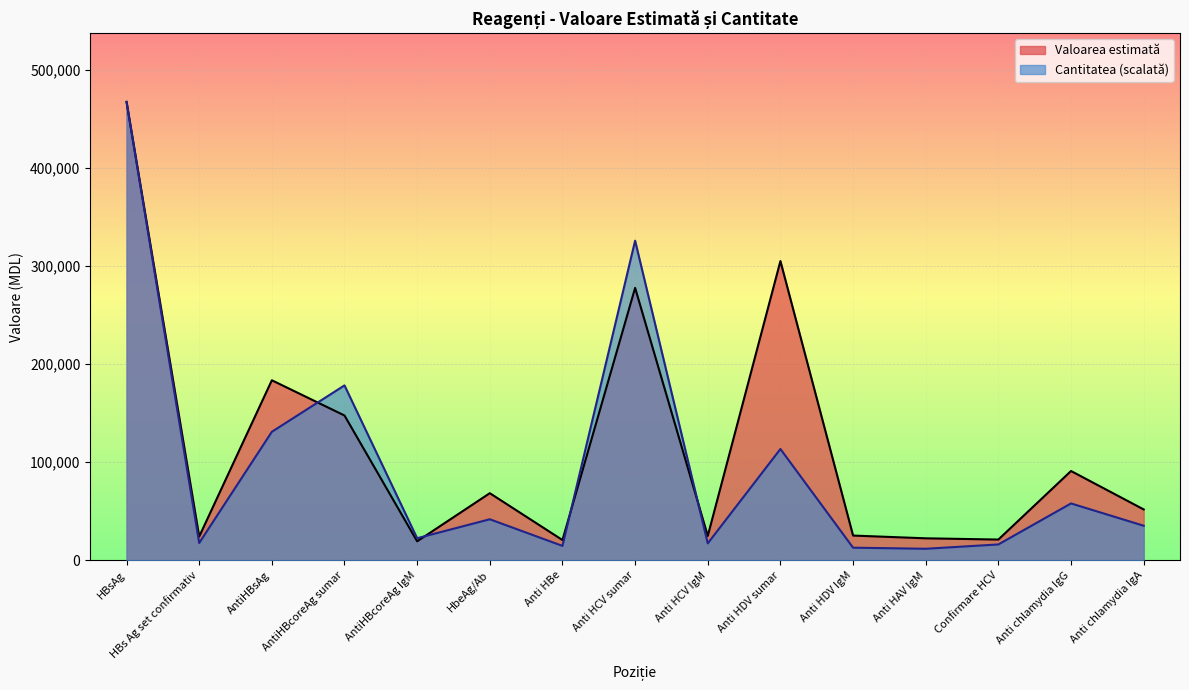

What is the difference between the second highest and minimum values in the Valoarea estimată series?

285696.0